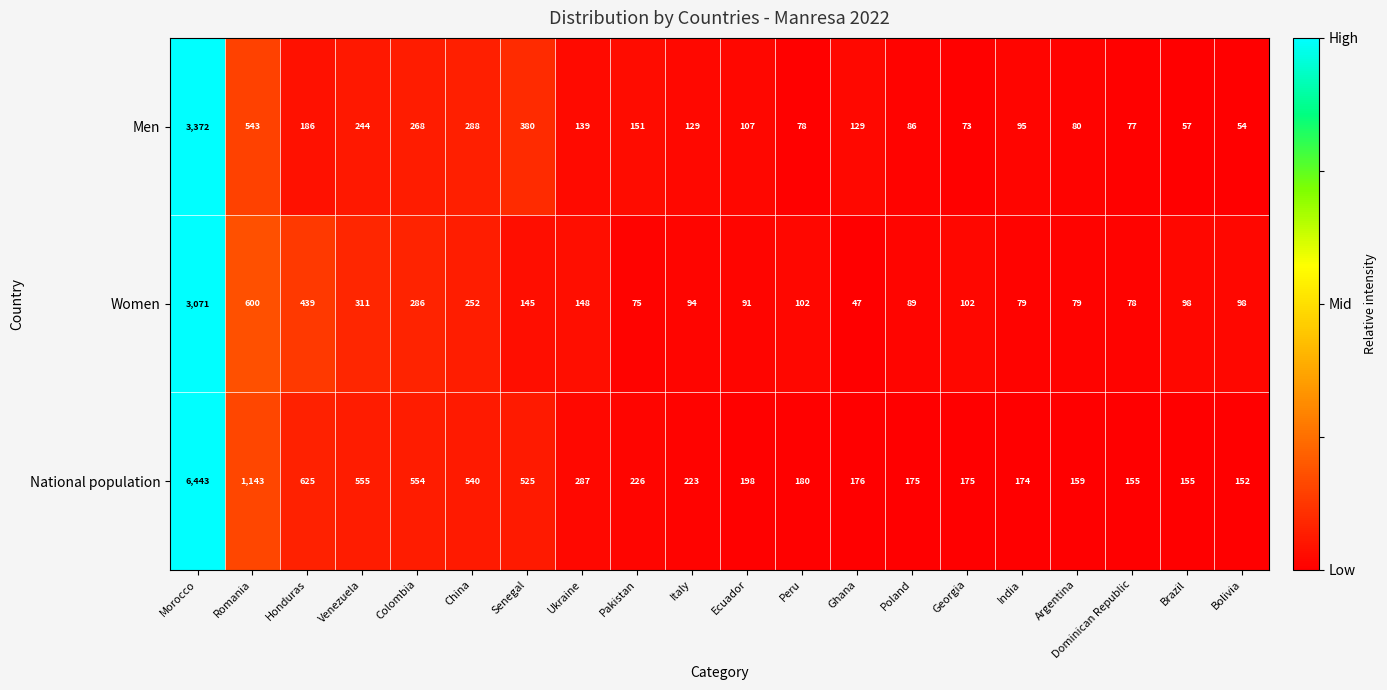

The National population series shows 159 at Argentina. True or false?

True